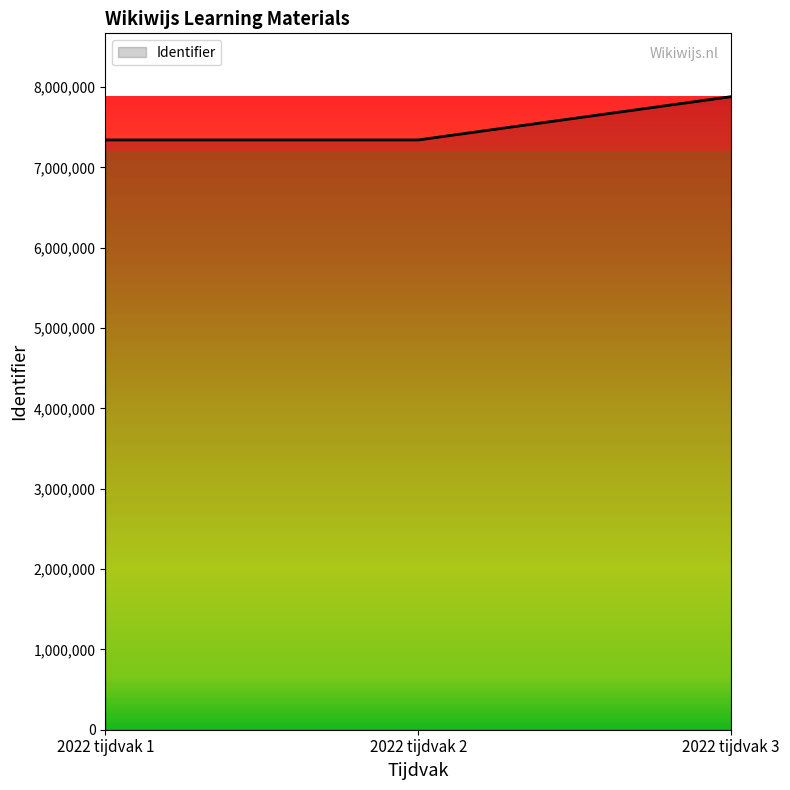

What is the sum of all values?

22568454